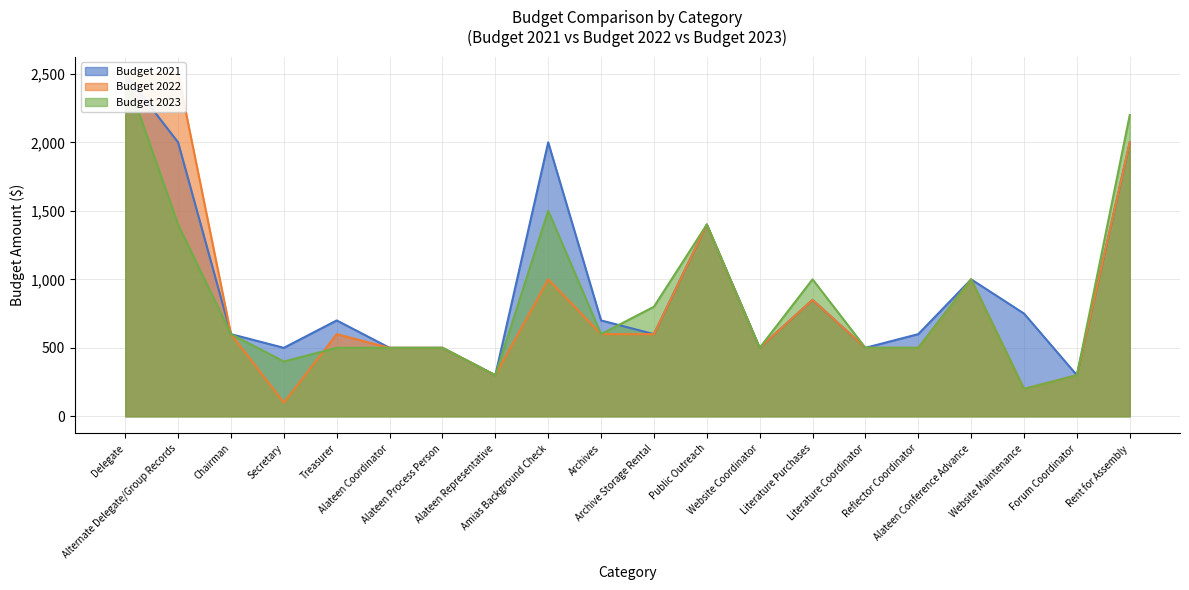

What position from the left is Amias Background Check?

9